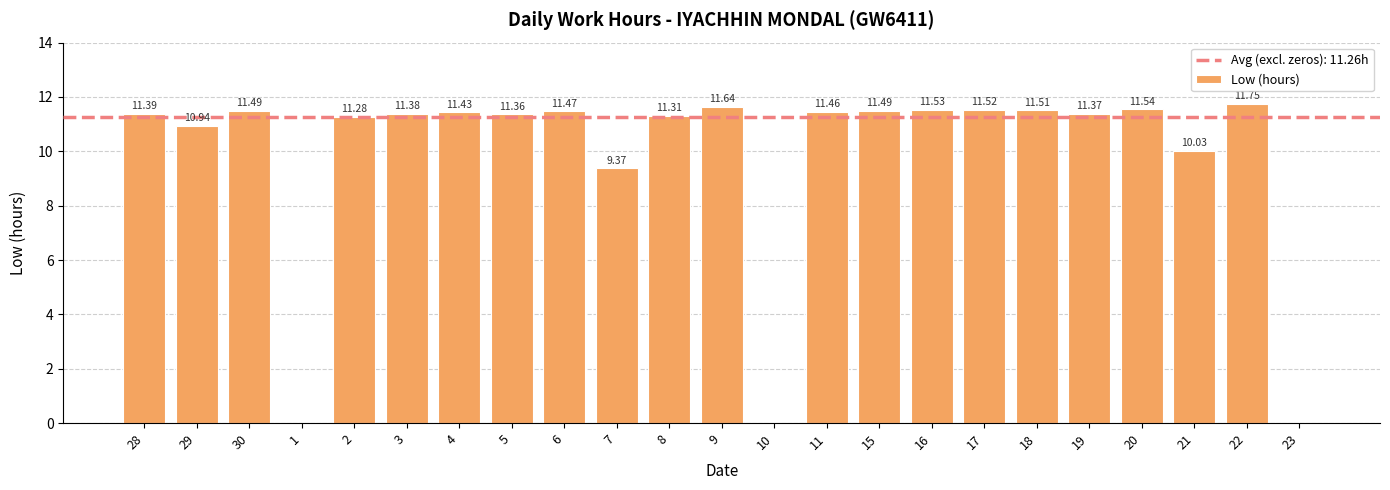

Reading left to right, extract all data points from this chart.

11.4	10.9	11.5	0.0	11.3	11.4	11.4	11.4	11.5	9.4	11.3	11.6	0.0	11.5	11.5	11.5	11.5	11.5	11.4	11.5	10.0	11.8	0.0